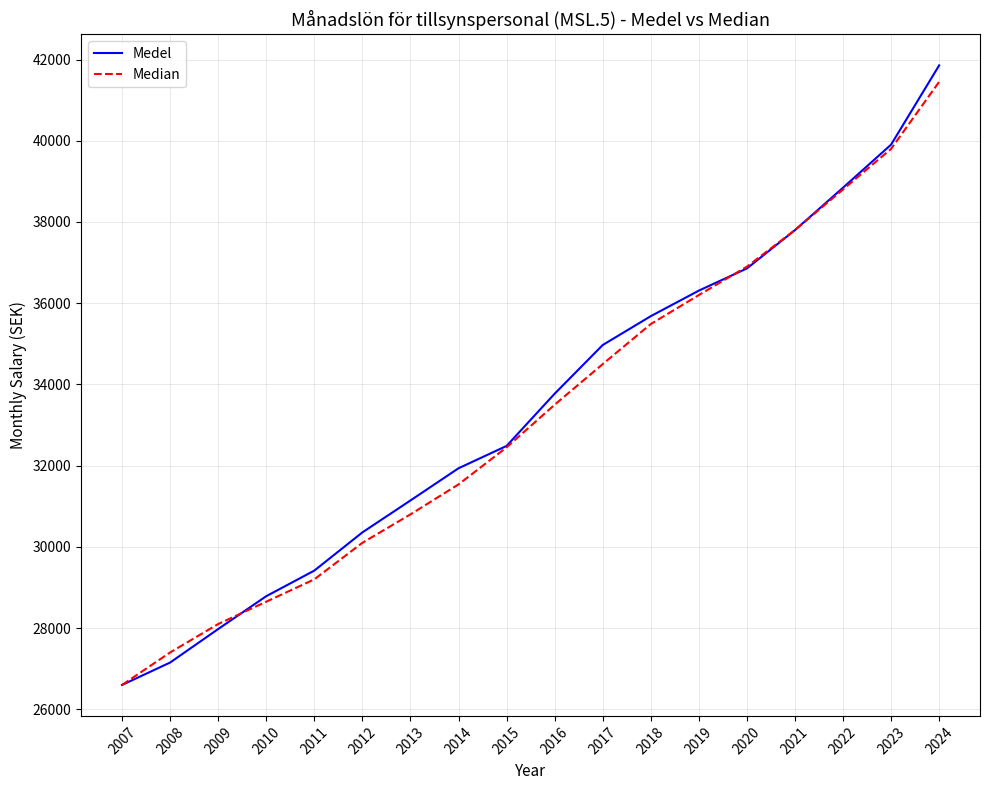

Rank the series by their average value, from highest to lowest.

Medel, Median